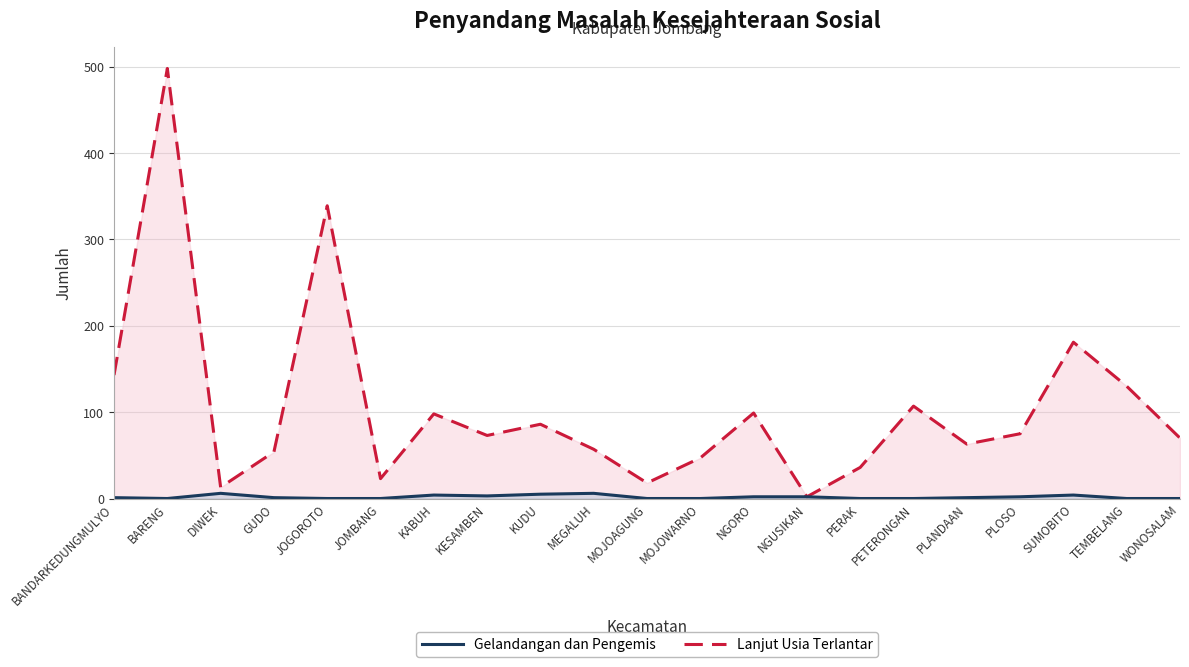

What is the total value across all series at NGORO?

101